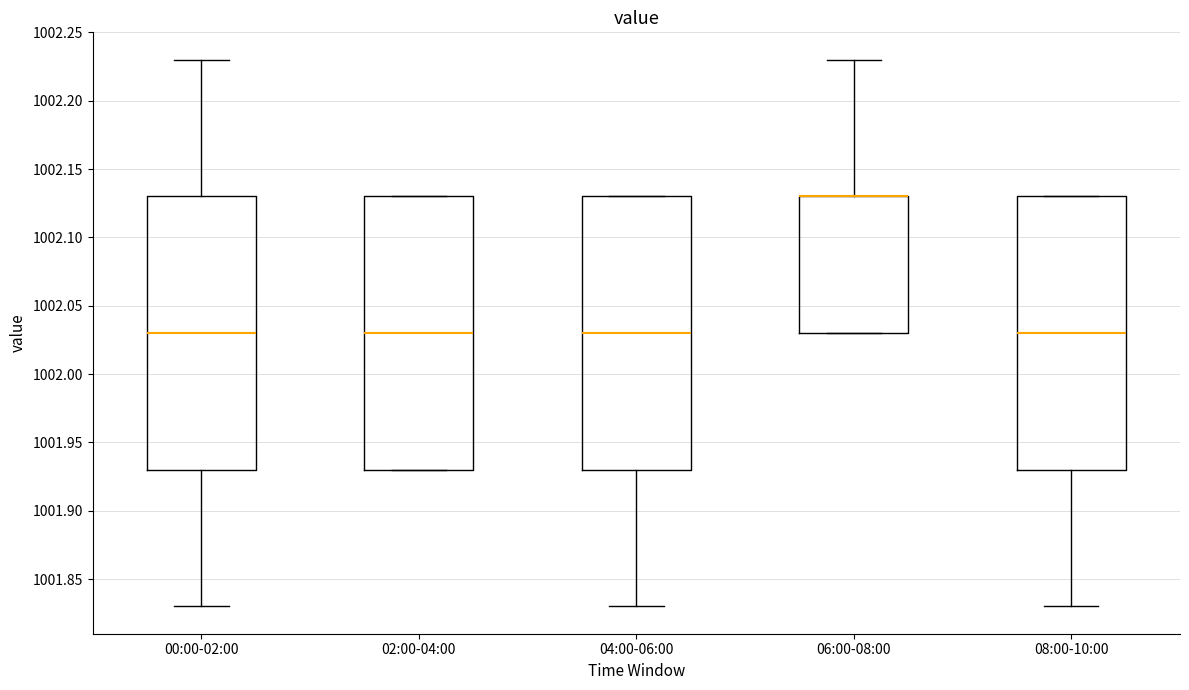

Reading left to right, read every box against the y-axis: the position of its median line, the range the box covers, and the ends of its whiskers. The values are not printed on the chart, so give them approximately, as read against the axis.

00:00-02:00: median 1002.03, box 1001.93 to 1002.13, whiskers 1001.83 to 1002.23
02:00-04:00: median 1002.03, box 1001.93 to 1002.13, whiskers 1001.93 to 1002.13
04:00-06:00: median 1002.03, box 1001.93 to 1002.13, whiskers 1001.83 to 1002.13
06:00-08:00: median 1002.13 (drawn on the box's upper edge), box 1002.03 to 1002.13, whiskers 1002.03 to 1002.23
08:00-10:00: median 1002.03, box 1001.93 to 1002.13, whiskers 1001.83 to 1002.13